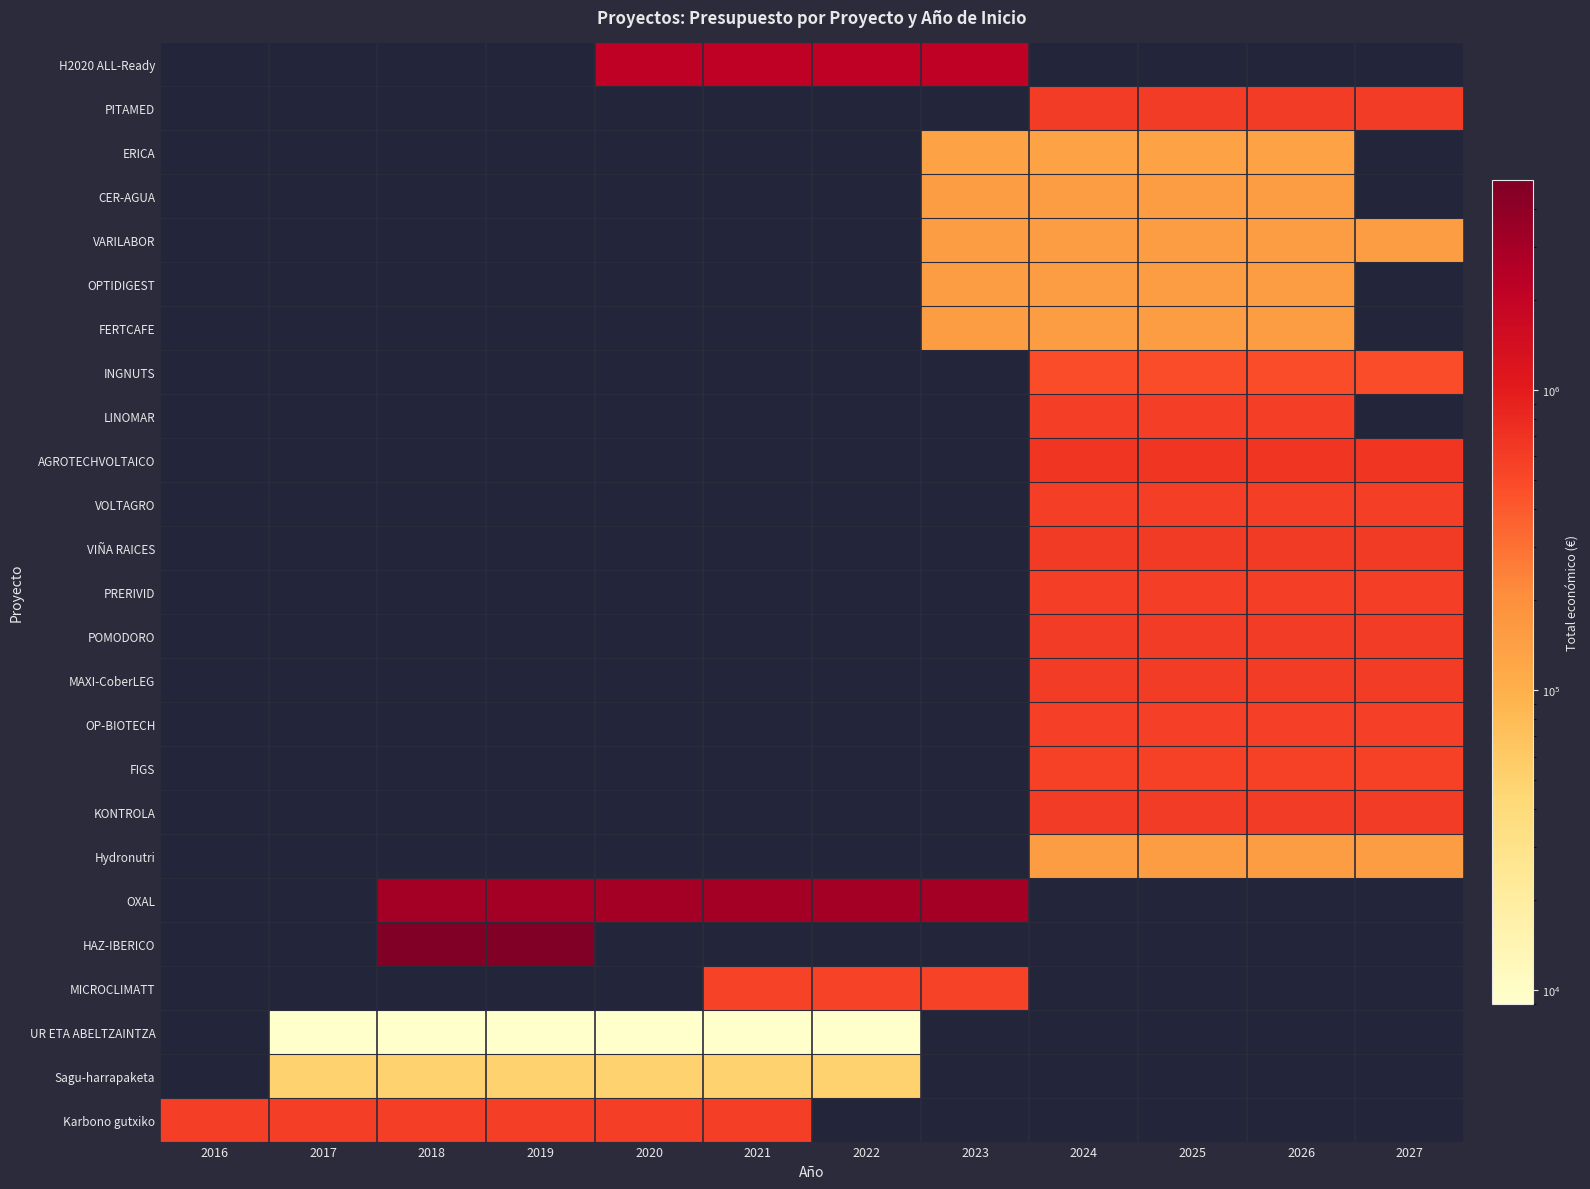

List the series in order of their peak value, highest first.

H2020 ALL-Ready, PITAMED, ERICA, CER-AGUA, VARILABOR, OPTIDIGEST, FERTCAFE, INGNUTS, LINOMAR, AGROTECHVOLTAICO, VOLTAGRO, VIÑA RAICES, PRERIVID, POMODORO, MAXI-CoberLEG, OP-BIOTECH, FIGS, KONTROLA, Hydronutri, OXAL, HAZ-IBERICO, MICROCLIMATT, UR ETA ABELTZAINTZA, Sagu-harrapaketa, Karbono gutxiko